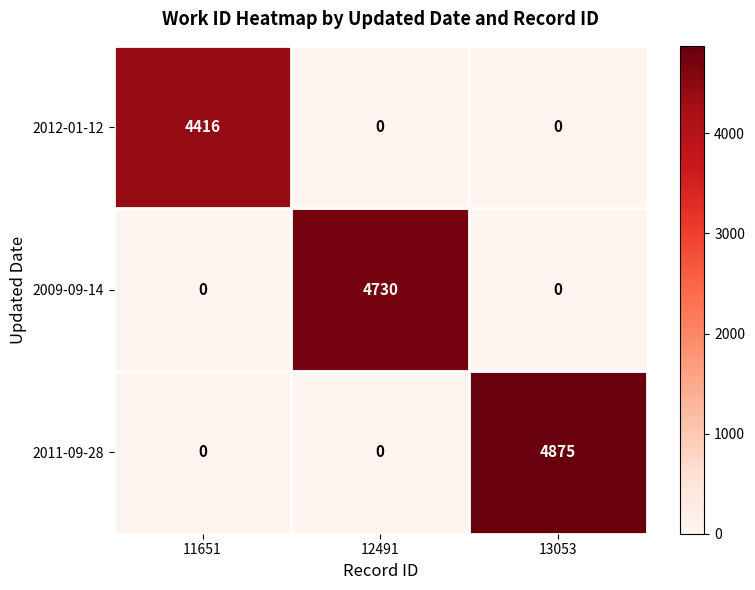

Which series has the widest spread of values?

2011-09-28